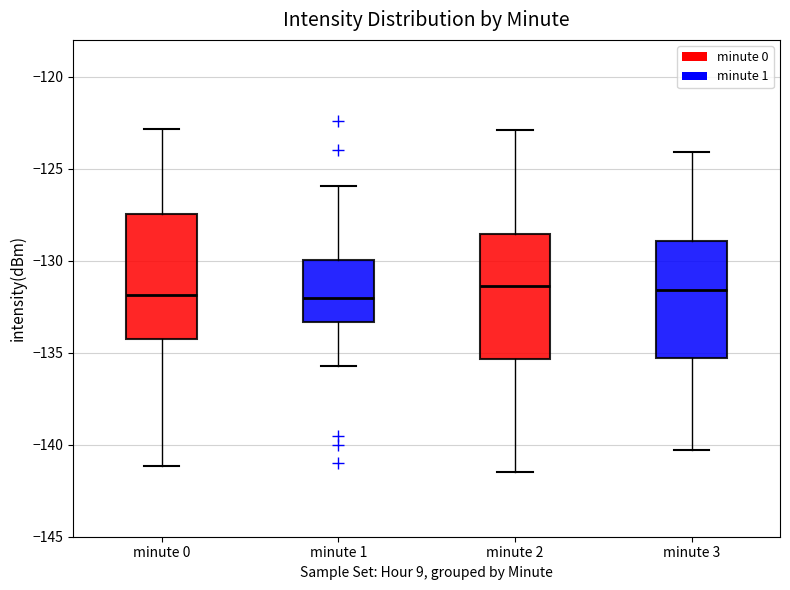

Where does the lower whisker of the box for minute 0 end on the y-axis? The values are not printed on the chart, so give them approximately, as read against the axis.

-141.0